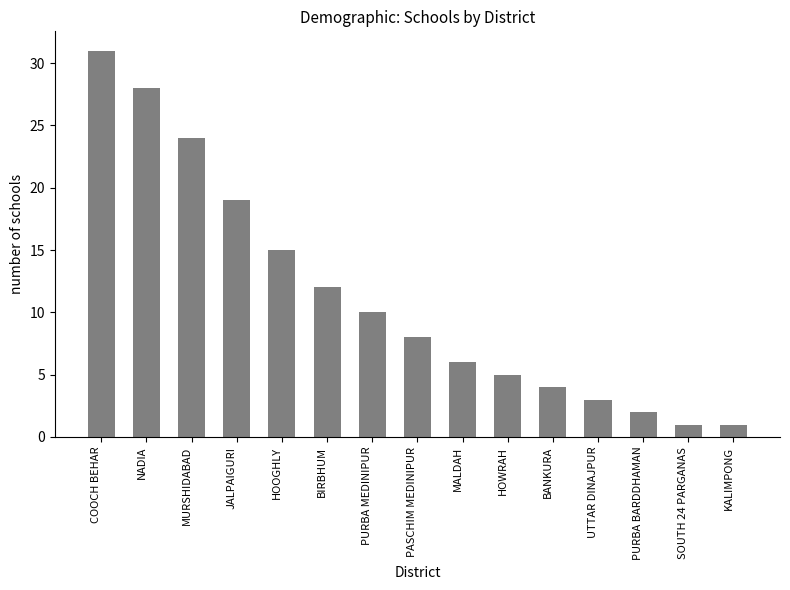

Which label corresponds to the largest value in the chart?

COOCH BEHAR